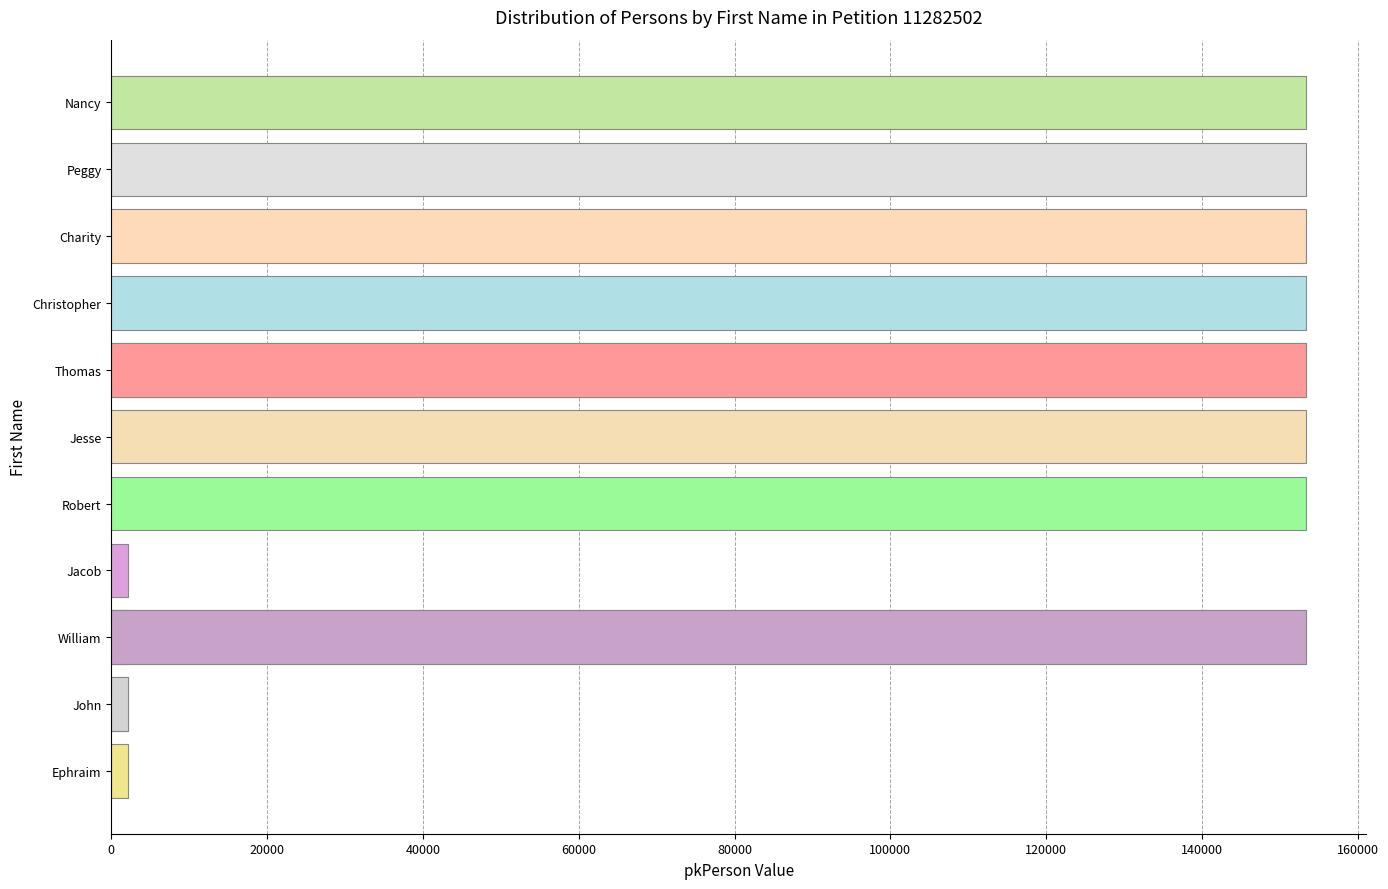

At which label is the value closest to 77759?

Robert